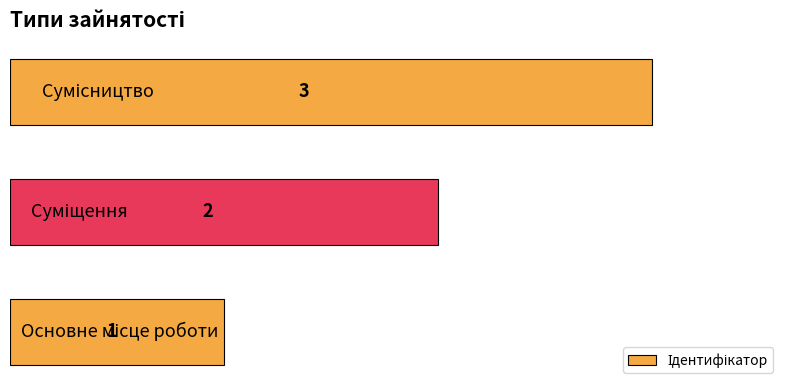

What is the difference between the maximum and second lowest values?

1